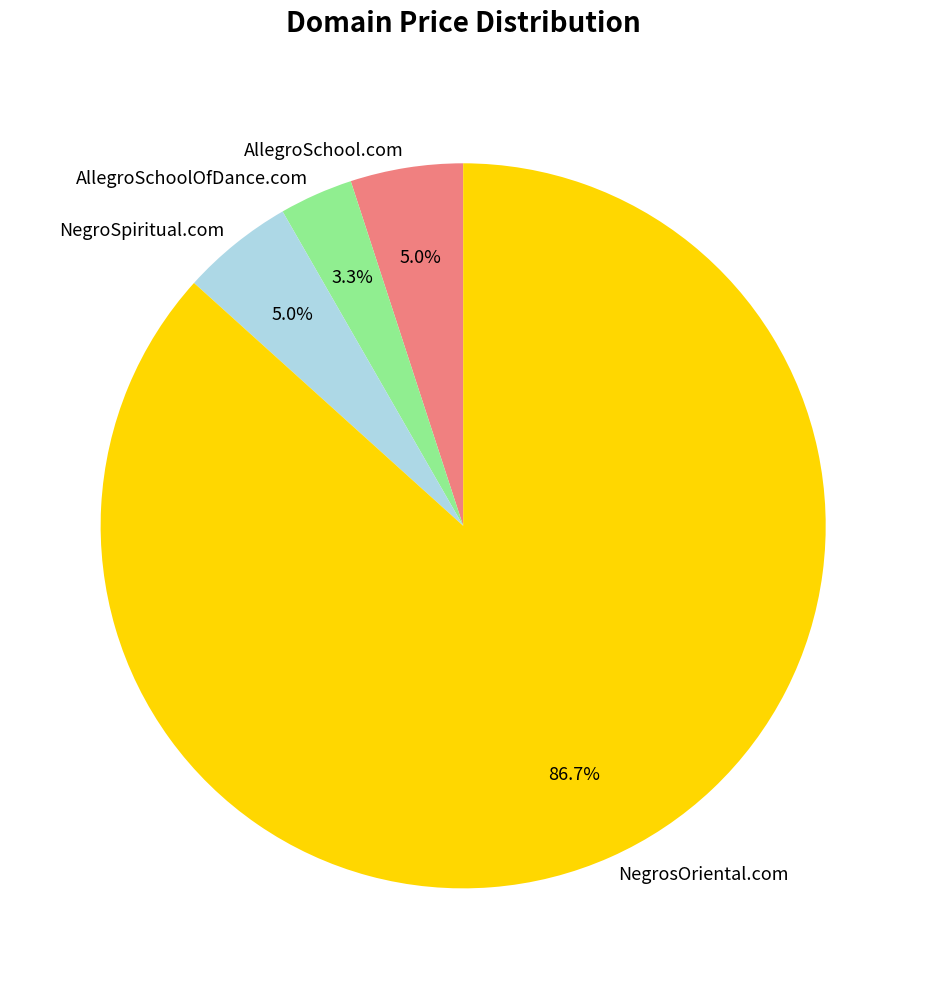

The NegrosOriental.com slice represents 99% of the pie. True or false?

False